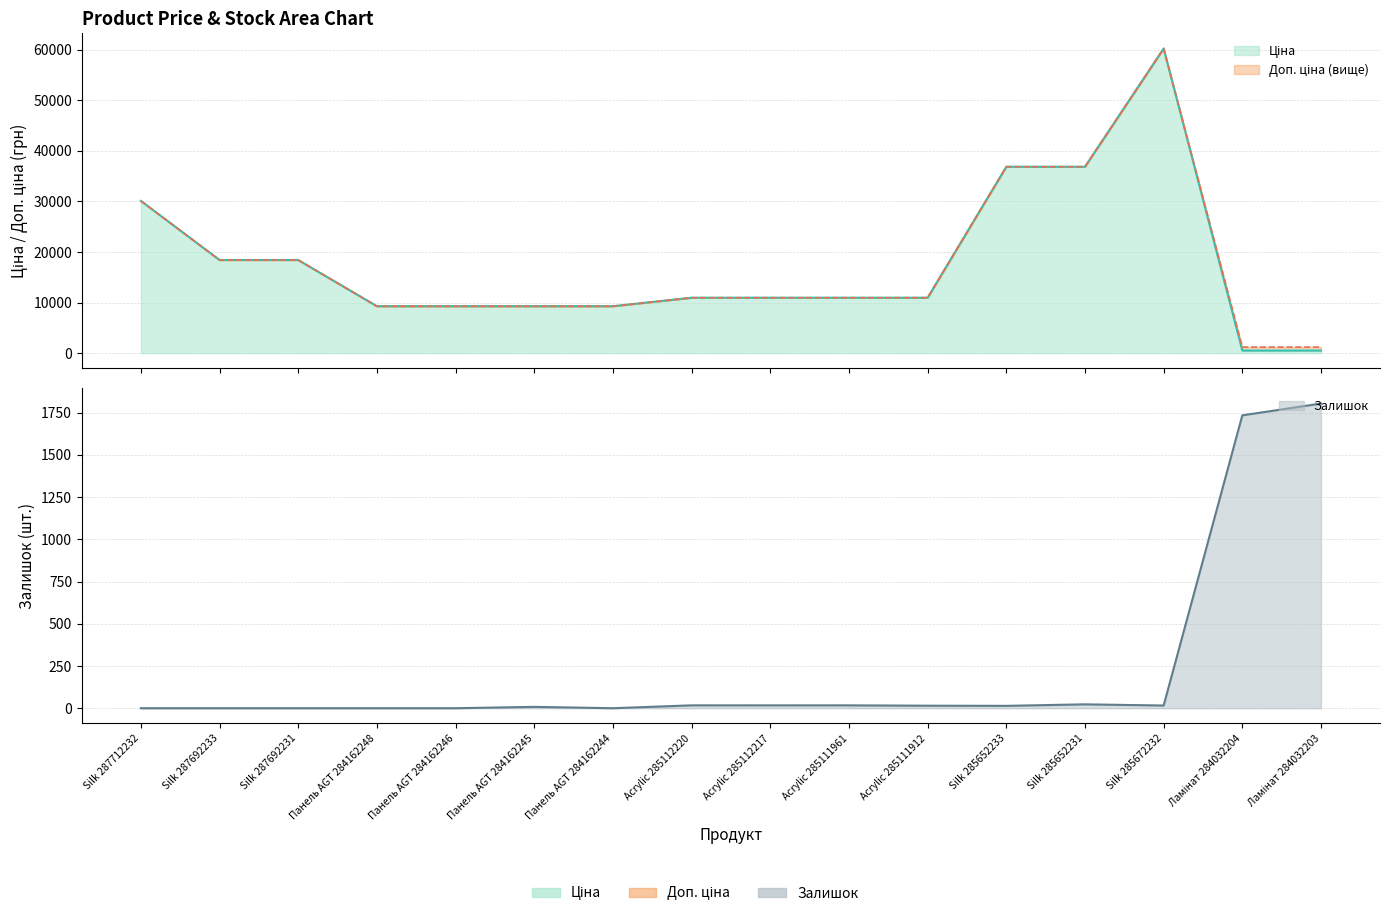

What is the label of the 8th point from the left?

Acrylic 285112220